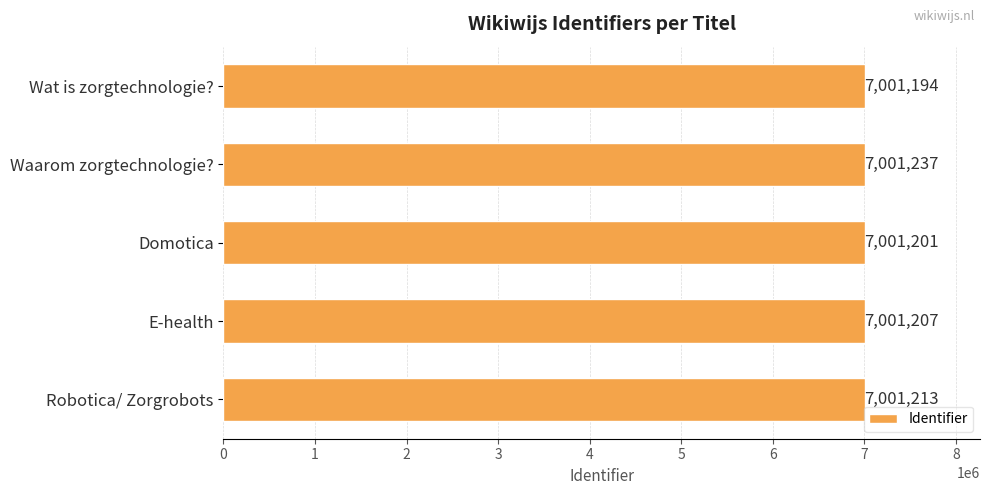

Is it true that the value at Domotica is 3425522?

False